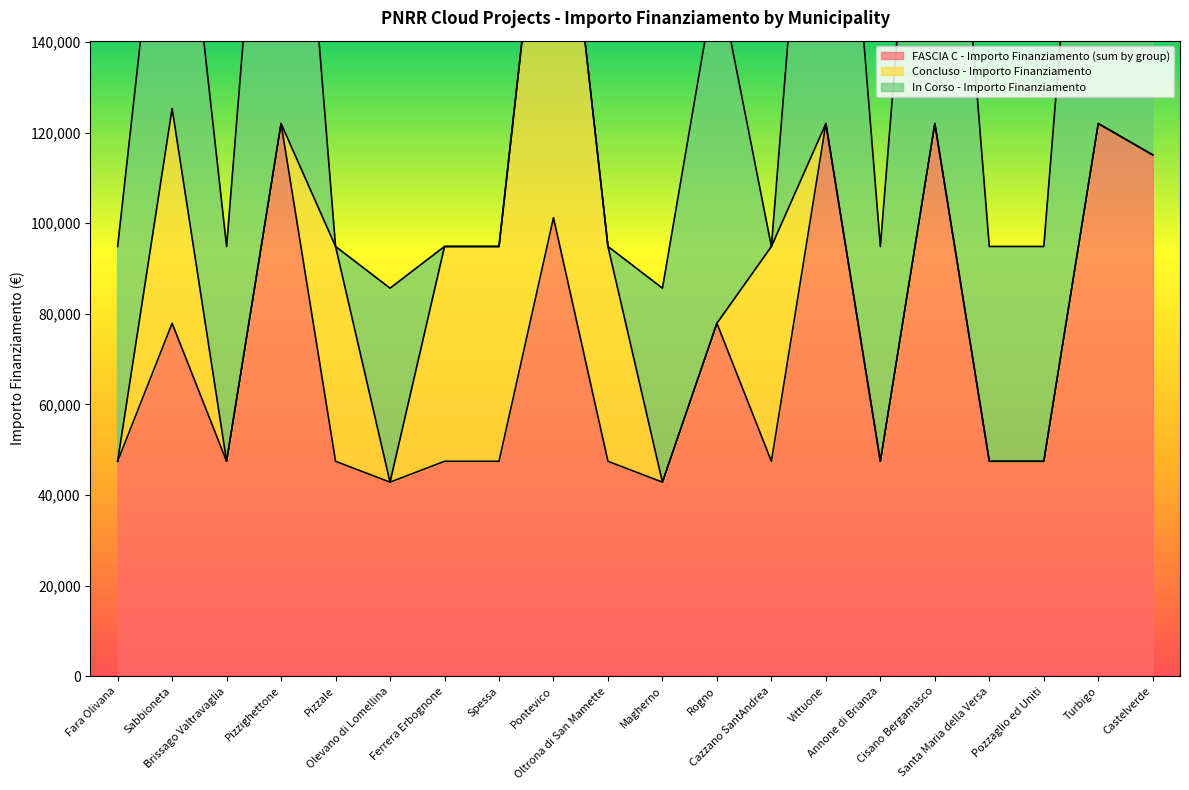

Reading left to right, extract all data points from this chart.

FASCIA C - Importo Finanziamento (sum by group): Fara Olivana=47427	Sabbioneta=77897	Brissago Valtravaglia=47427	Pizzighettone=121992	Pizzale=47427	Olevano di Lomellina=42824	Ferrera Erbognone=47427	Spessa=47427	Pontevico=101208	Oltrona di San Mamette=47427	Magherno=42824	Rogno=77897	Cazzano SantAndrea=47427	Vittuone=121992	Annone di Brianza=47427	Cisano Bergamasco=121992	Santa Maria della Versa=47427	Pozzaglio ed Uniti=47427	Turbigo=121992	Castelverde=115064
Concluso - Importo Finanziamento: Fara Olivana=0	Sabbioneta=47427	Brissago Valtravaglia=0	Pizzighettone=0	Pizzale=47427	Olevano di Lomellina=0	Ferrera Erbognone=47427	Spessa=47427	Pontevico=101208	Oltrona di San Mamette=47427	Magherno=0	Rogno=0	Cazzano SantAndrea=47427	Vittuone=0	Annone di Brianza=0	Cisano Bergamasco=0	Santa Maria della Versa=0	Pozzaglio ed Uniti=0	Turbigo=0	Castelverde=0
In Corso - Importo Finanziamento: Fara Olivana=47427	Sabbioneta=77897	Brissago Valtravaglia=47427	Pizzighettone=121992	Pizzale=0	Olevano di Lomellina=42824	Ferrera Erbognone=0	Spessa=0	Pontevico=0	Oltrona di San Mamette=0	Magherno=42824	Rogno=77897	Cazzano SantAndrea=0	Vittuone=121992	Annone di Brianza=47427	Cisano Bergamasco=121992	Santa Maria della Versa=47427	Pozzaglio ed Uniti=47427	Turbigo=121992	Castelverde=115064